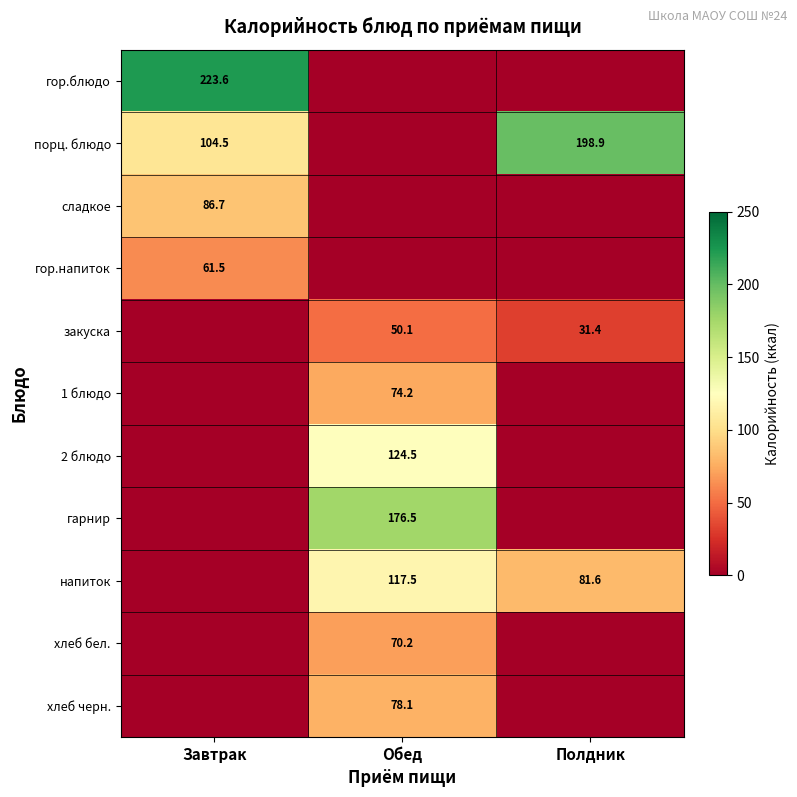

The порц. блюдо series shows 104.5 at Завтрак. True or false?

True